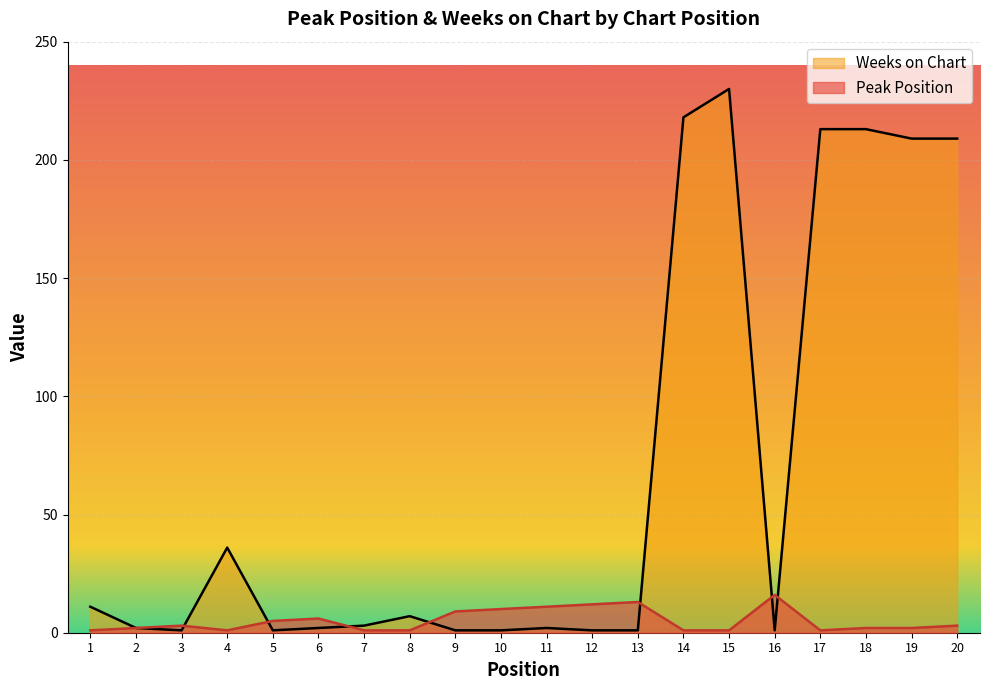

What is the difference between the maximum and minimum values in the Weeks on Chart series?

229